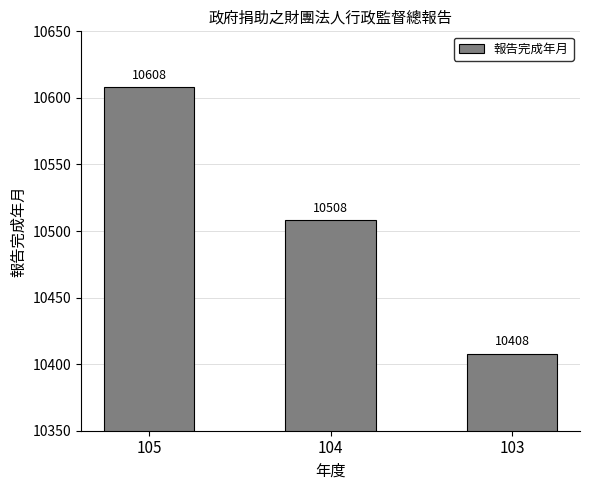

What is the ratio of the value at 104 to the value at 103?

1.0